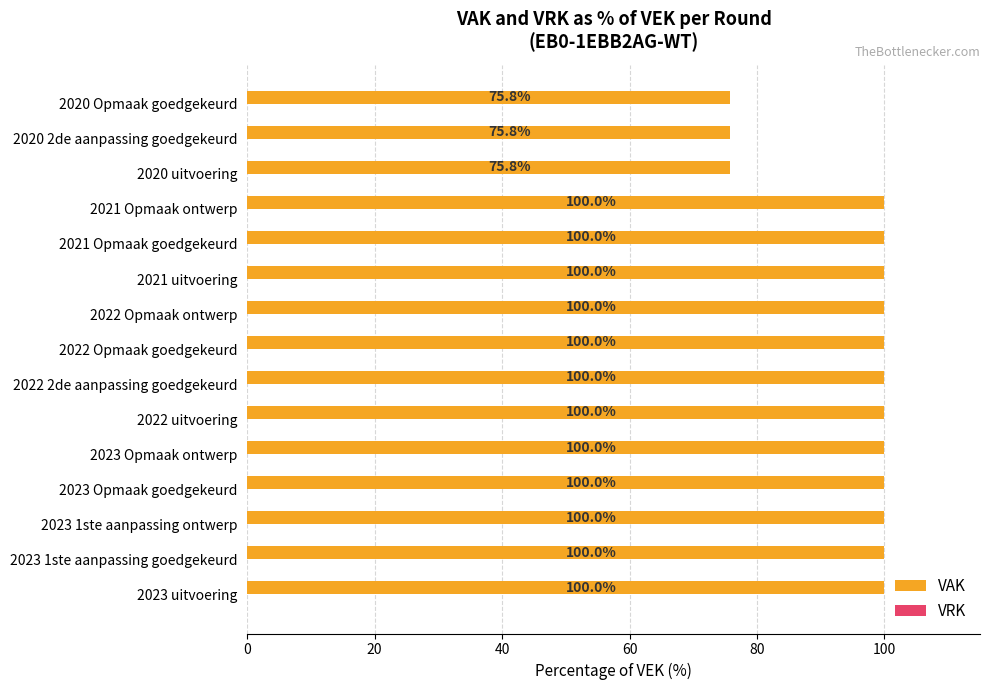

Reading bottom to top, list all the values displayed in this chart.

100.0	100.0	100.0	100.0	100.0	100.0	100.0	100.0	100.0	100.0	100.0	100.0	75.8	75.8	75.8